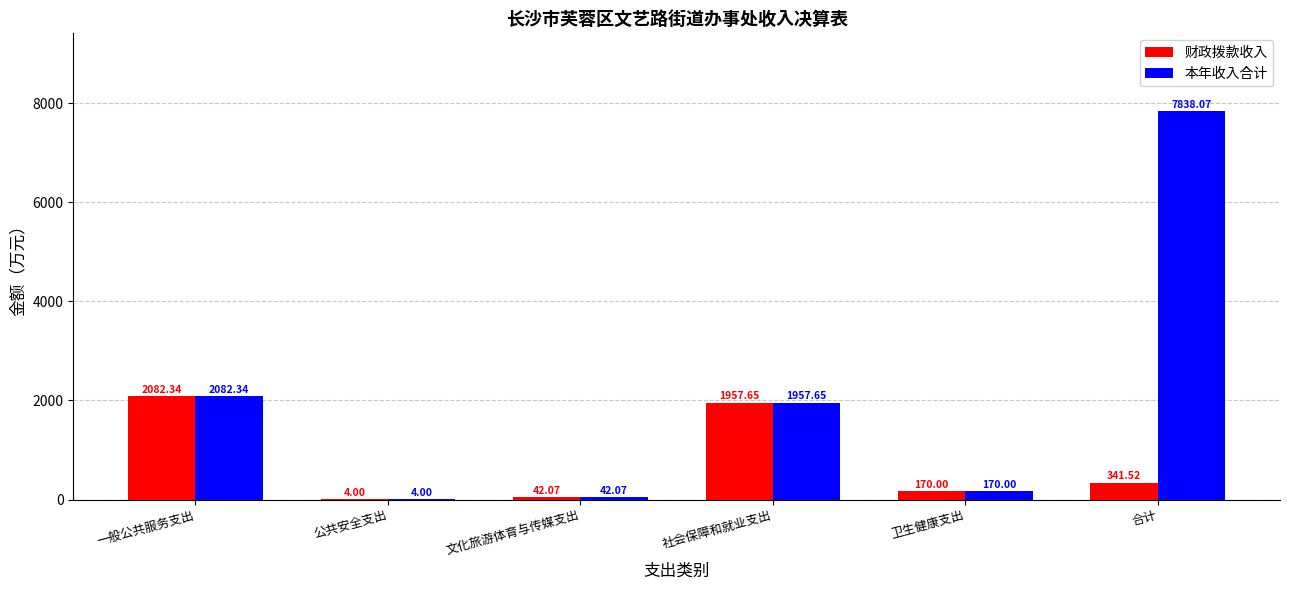

What is the sum of the 财政拨款收入 values at 一般公共服务支出 and 合计?

2423.9